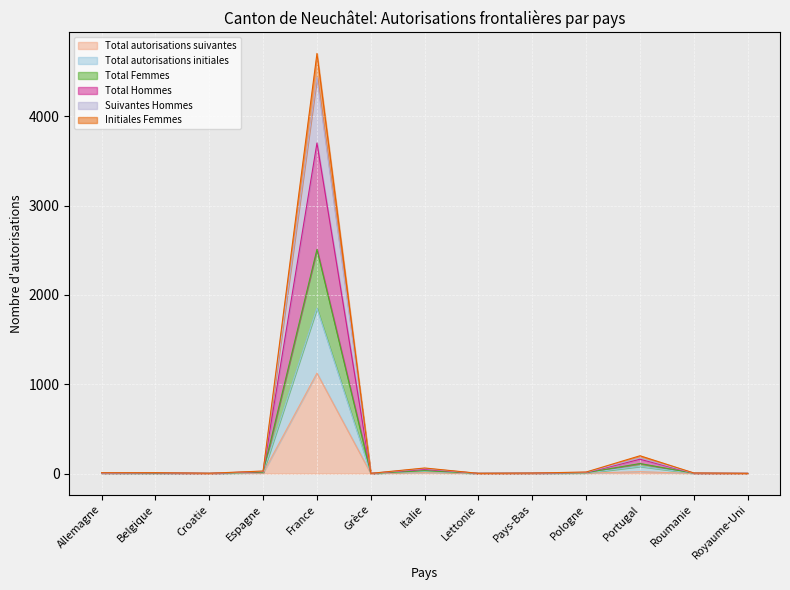

How many distinct data groups are displayed?

6